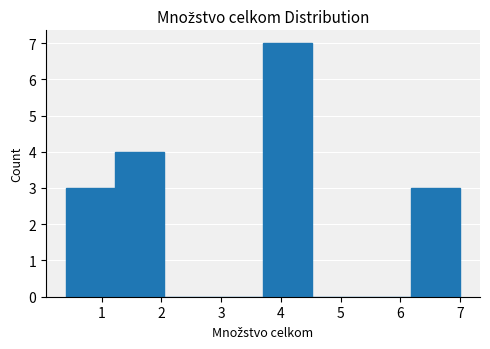

Which range on the x-axis has the tallest bar?

3.7 to 4.5